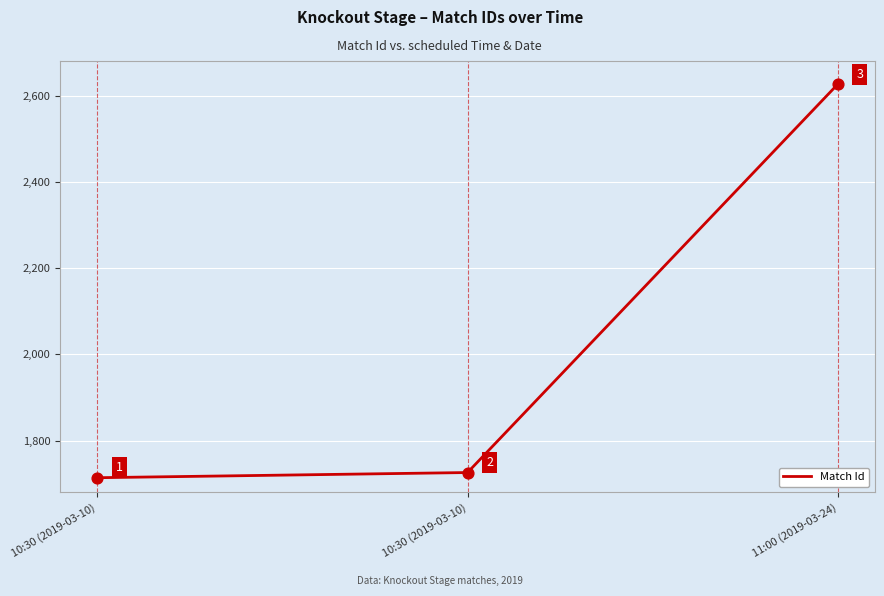

What is the ratio of the value at 10:30 (2019-03-10) to the value at 10:30 (2019-03-10)?

1.0